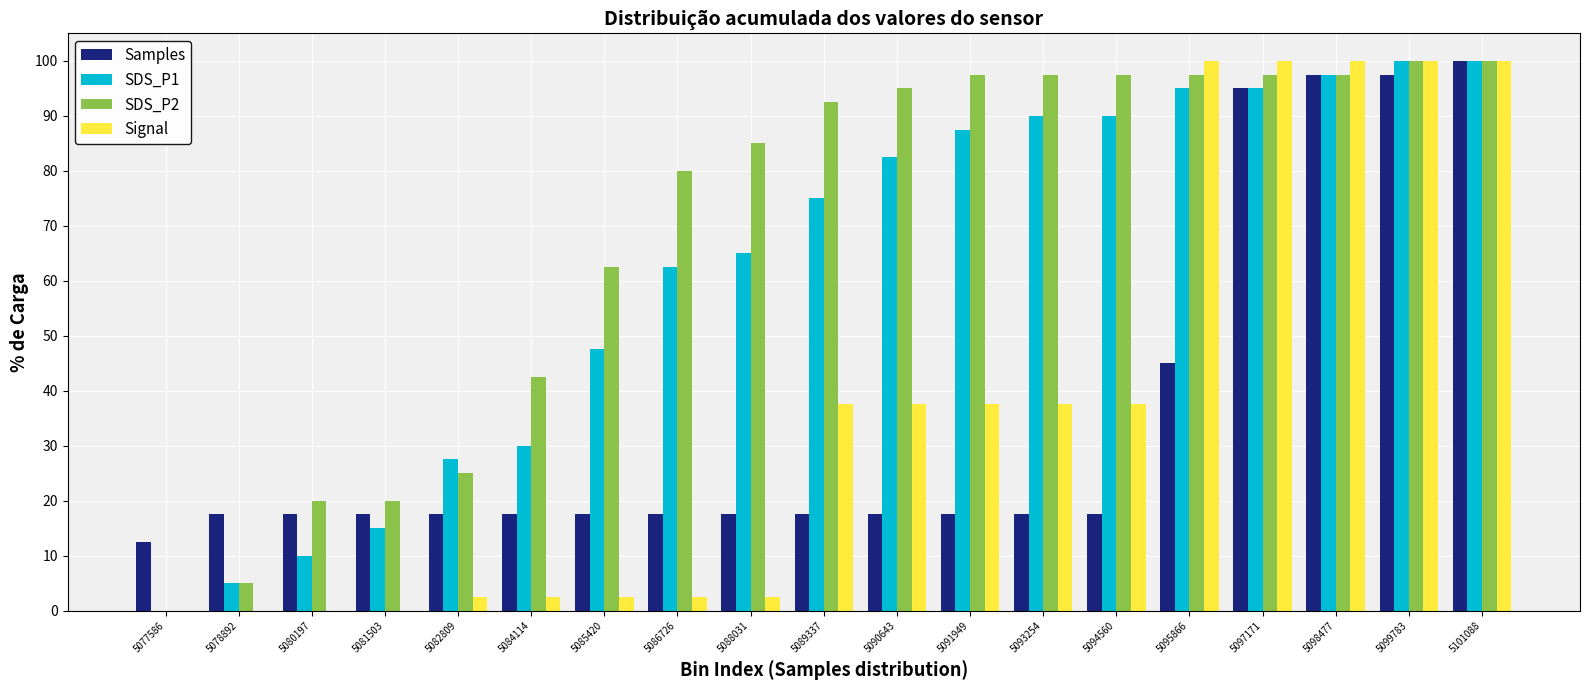

What is the highest value of the SDS_P1 series?

100.0